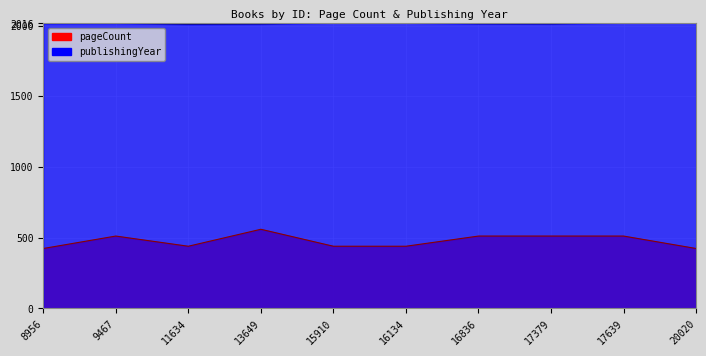

Rank the series by their average value, from lowest to highest.

pageCount, publishingYear